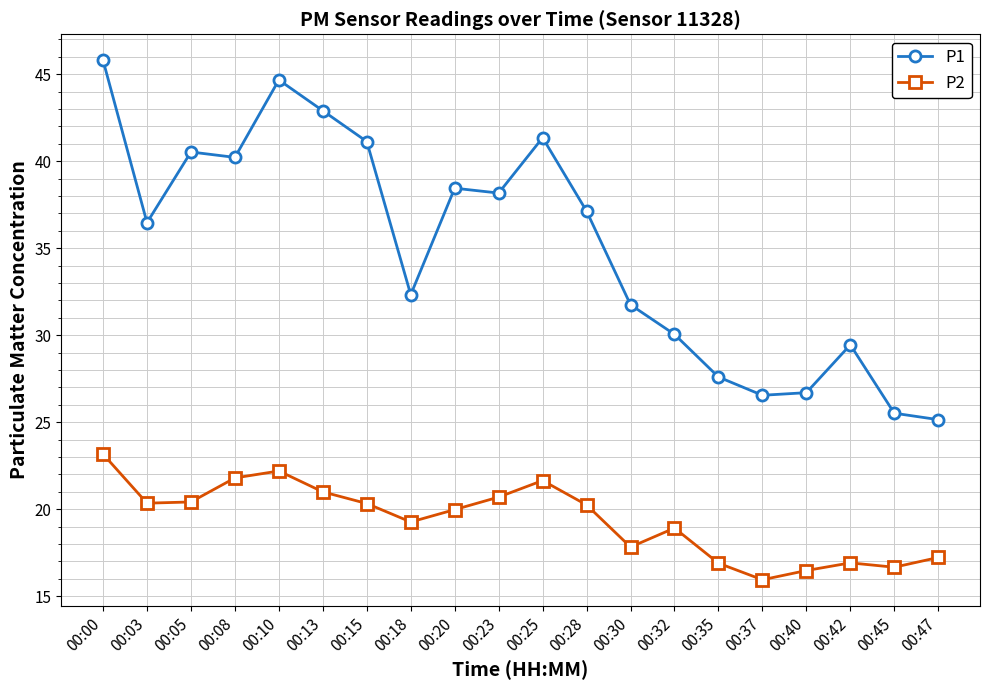

True or false: P2 and P1 cross at least once.

False